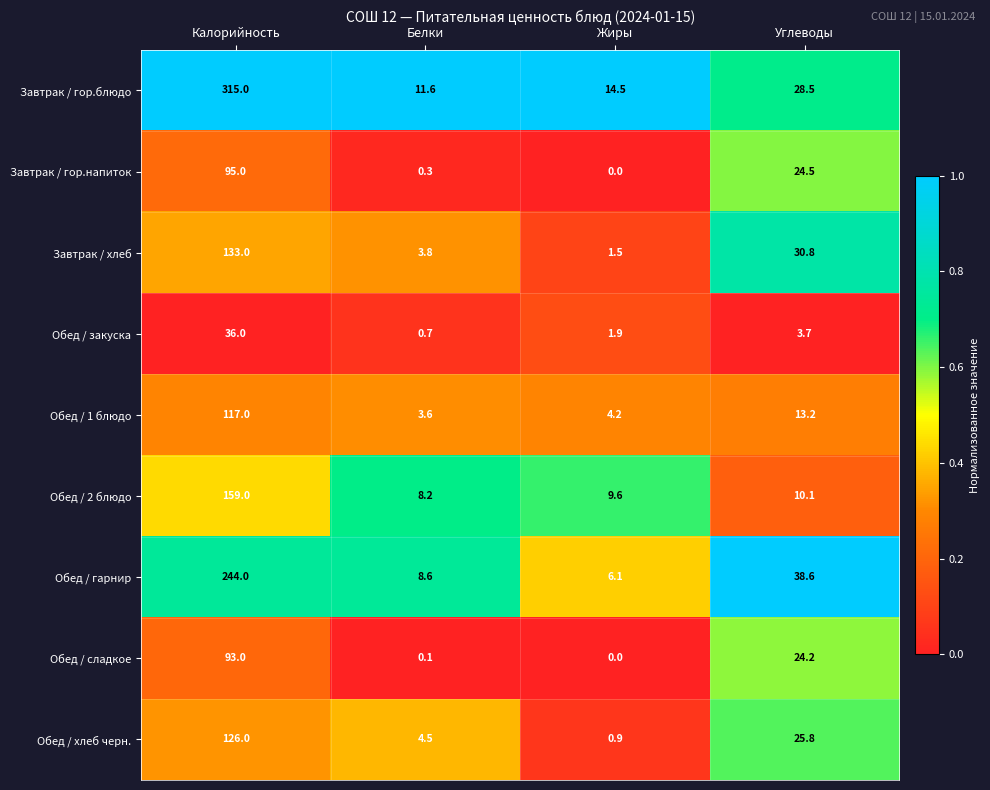

What is the difference between the maximum and minimum values in the Обед / хлеб черн. series?

125.1